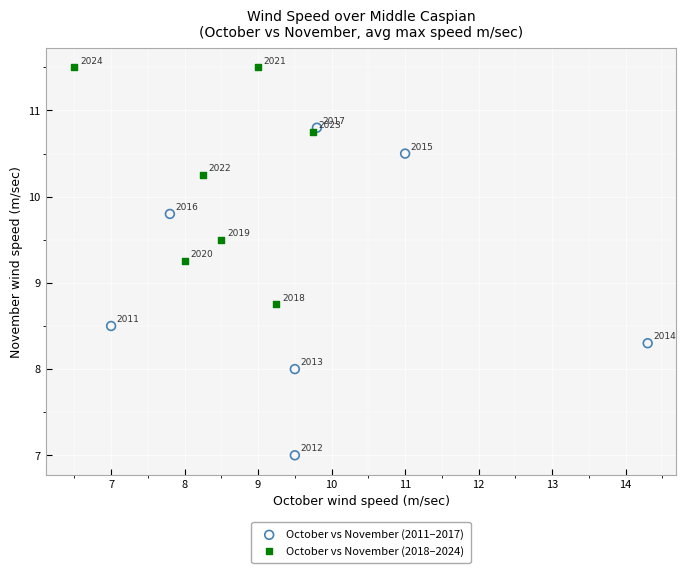

Which series contains the highest Y value?

October vs November (2018–2024)